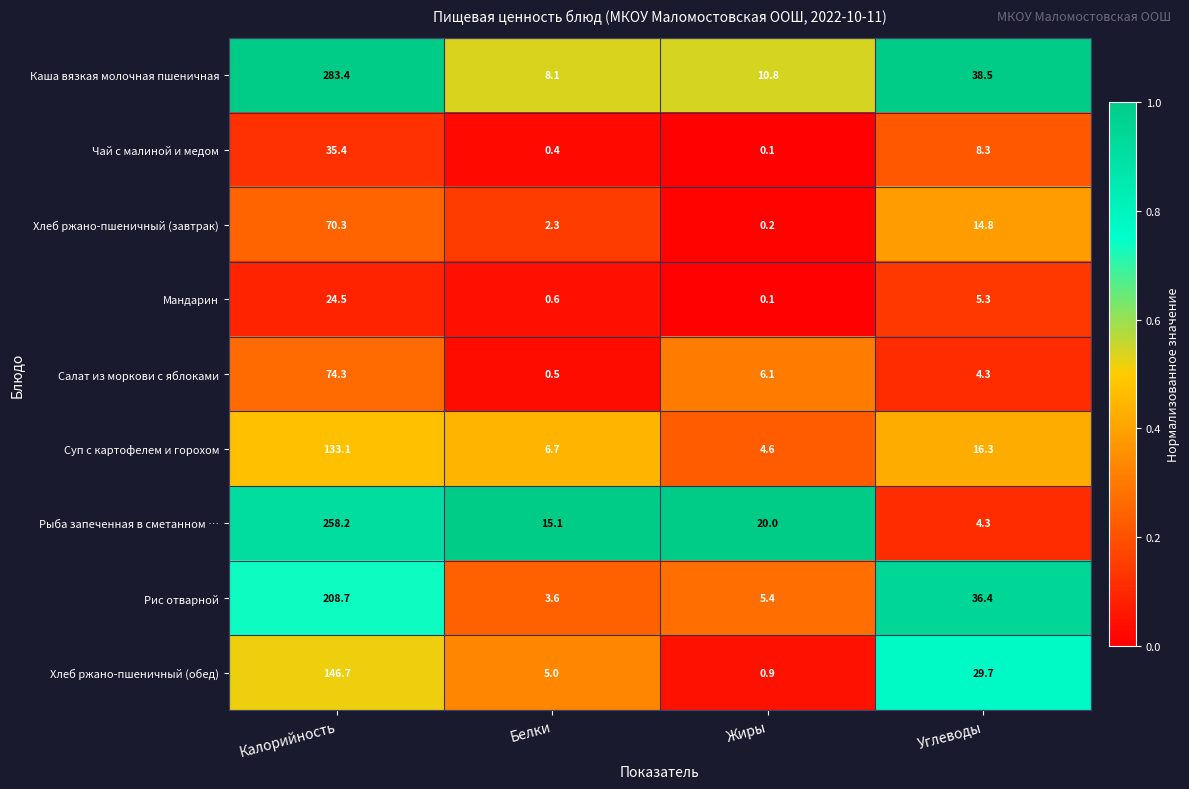

Rank the series by their maximum value, from lowest to highest.

Мандарин, Чай с малиной и медом, Хлеб ржано-пшеничный (завтрак), Салат из моркови с яблоками, Суп с картофелем и горохом, Хлеб ржано-пшеничный (обед), Рис отварной, Рыба запеченная в сметанном …, Каша вязкая молочная пшеничная